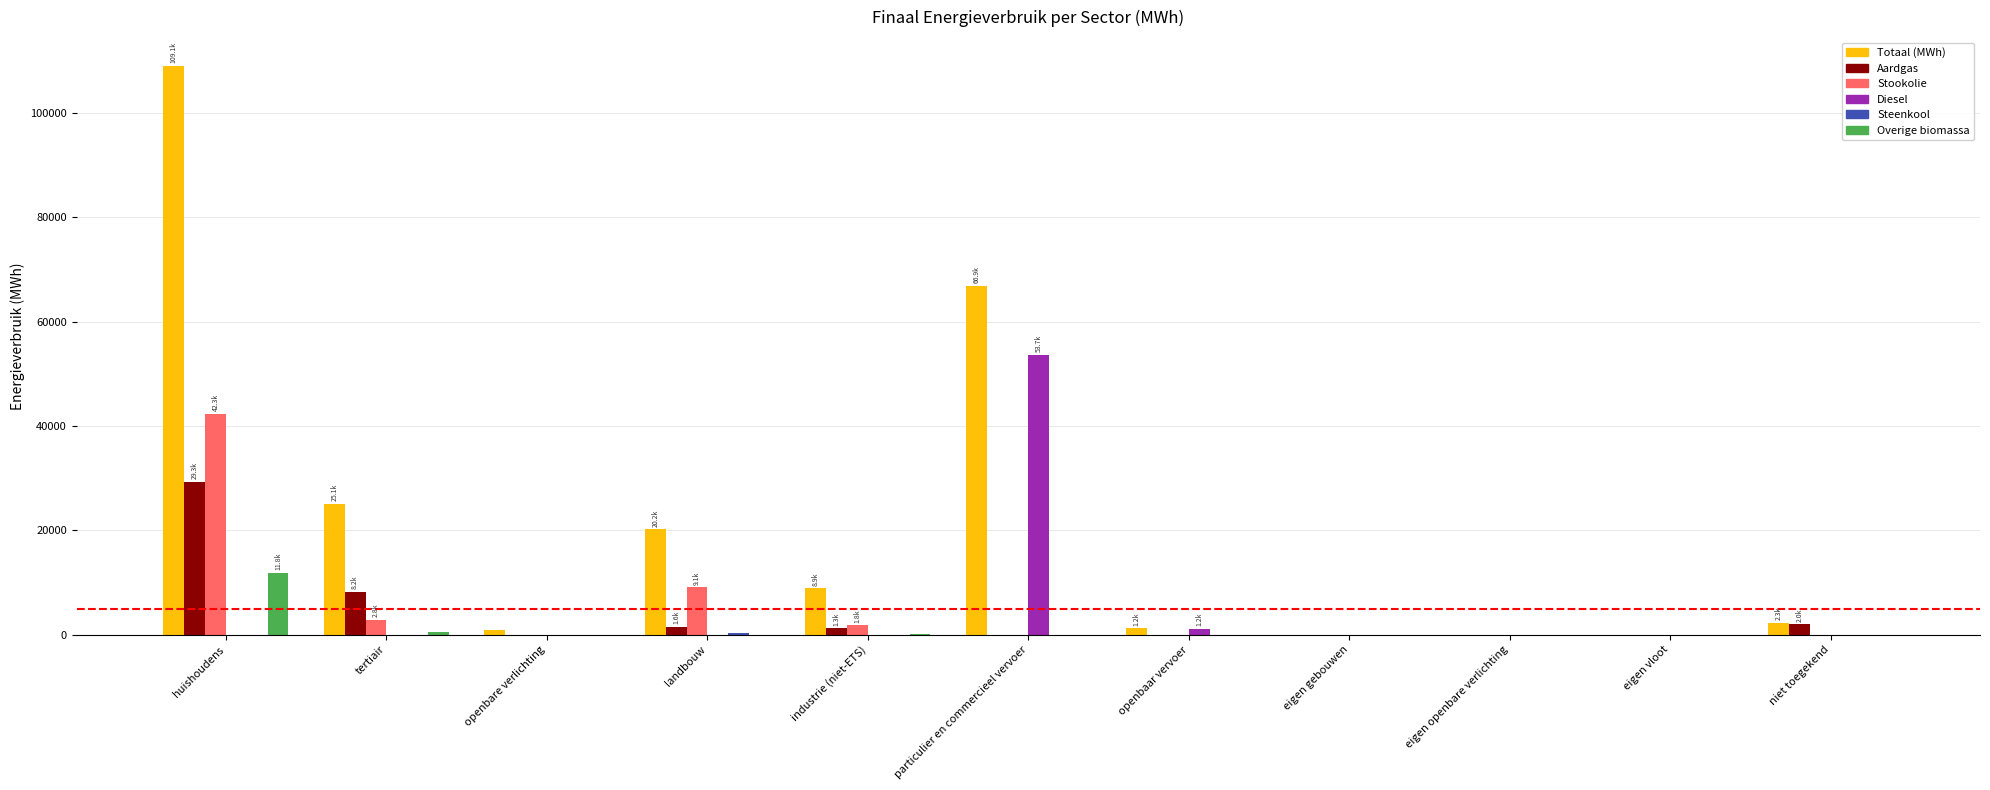

Which category has the highest value across all series?

huishoudens